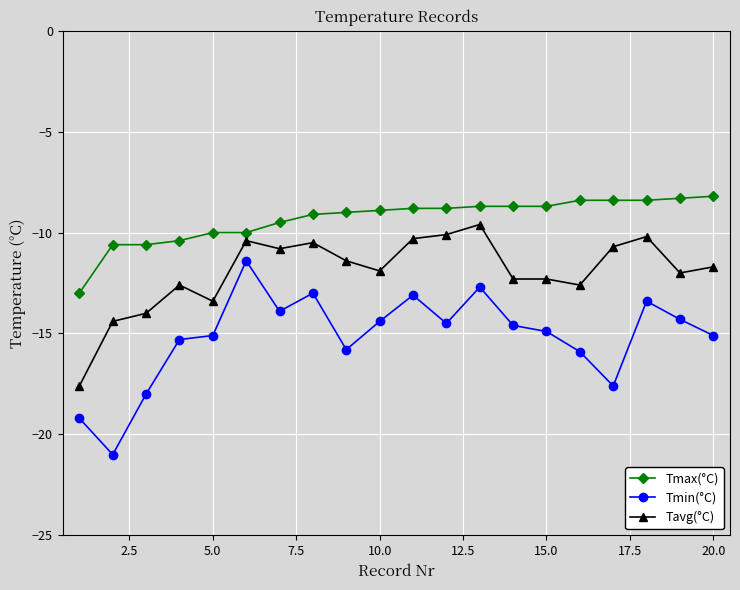

True or false: Tavg(°C) and Tmax(°C) intersect in this chart.

False